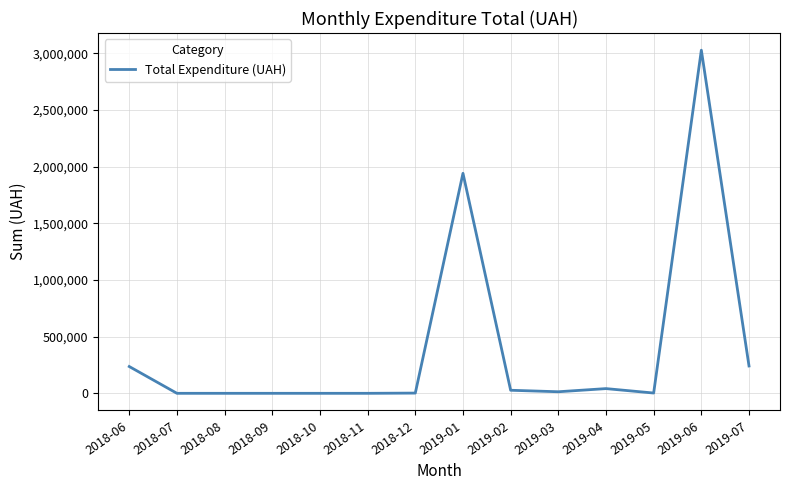

Does the chart have visible grid lines?

Yes